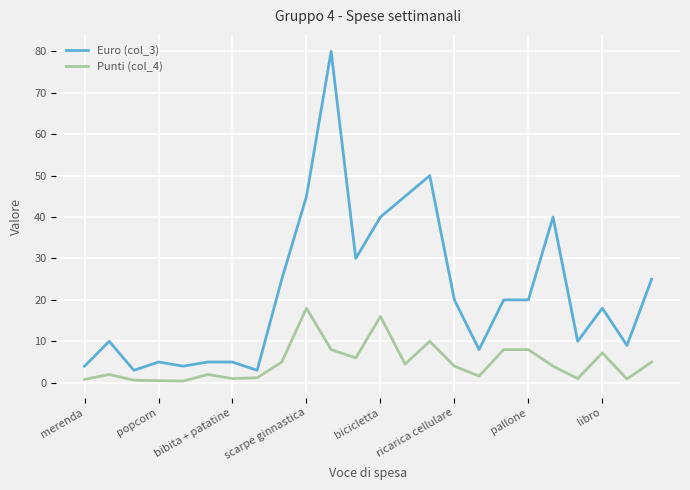

List the series in order of their peak value, highest first.

Euro (col_3), Punti (col_4)